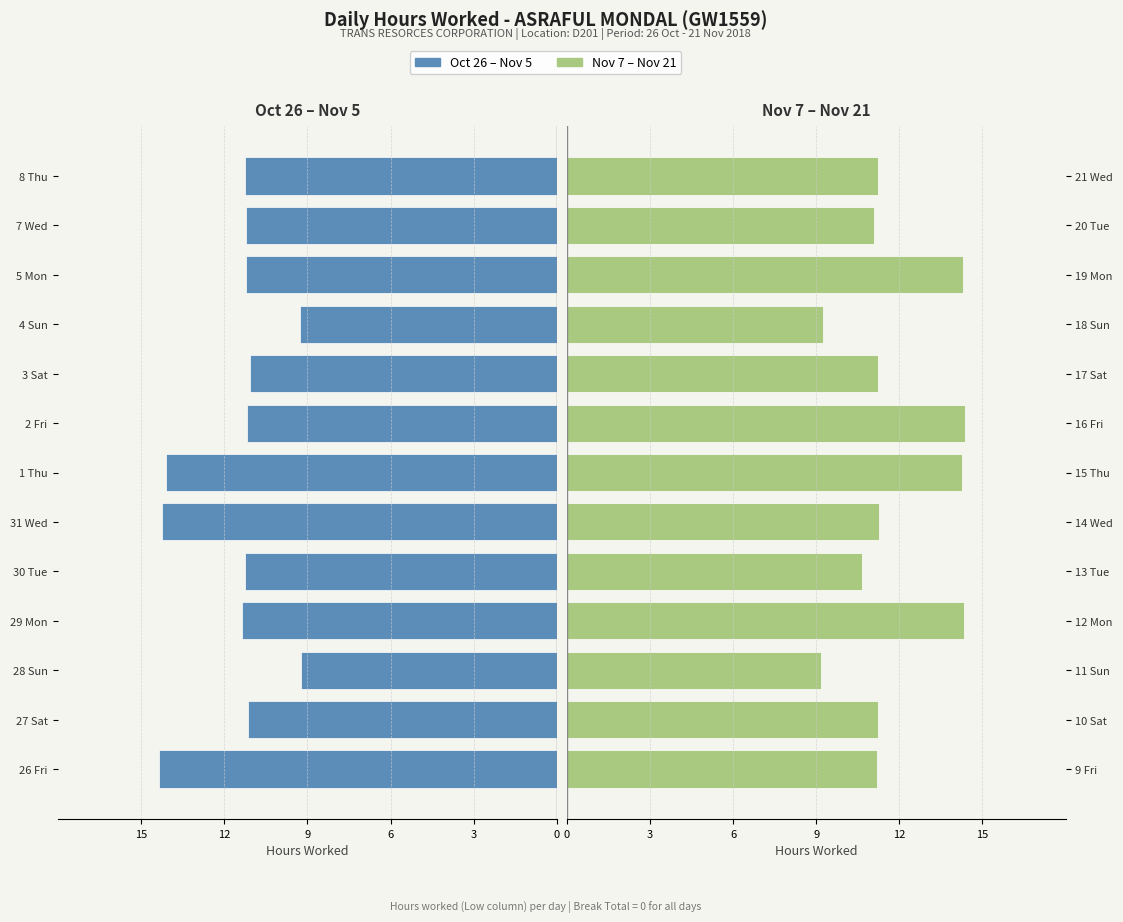

What is the value of the First Half (Oct 26 - Nov 5) bar at the 13th from the left?

-11.1